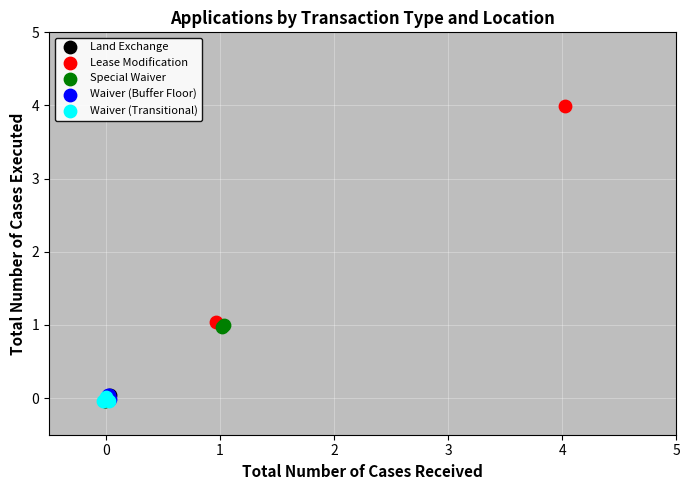

Which series contains the highest Y value?

Lease Modification